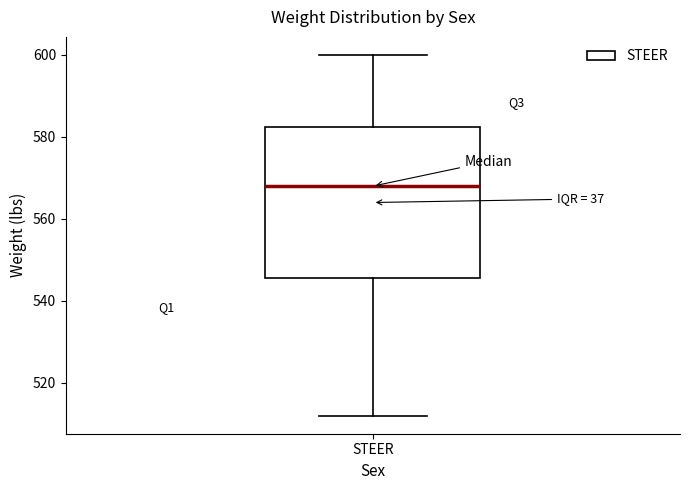

Read this box plot against the y-axis: the position of the median line, the range covered by the box, and the ends of both whiskers. The values are not printed on the chart, so give them approximately, as read against the axis.

median 568, box 546 to 582, whiskers 512 to 600